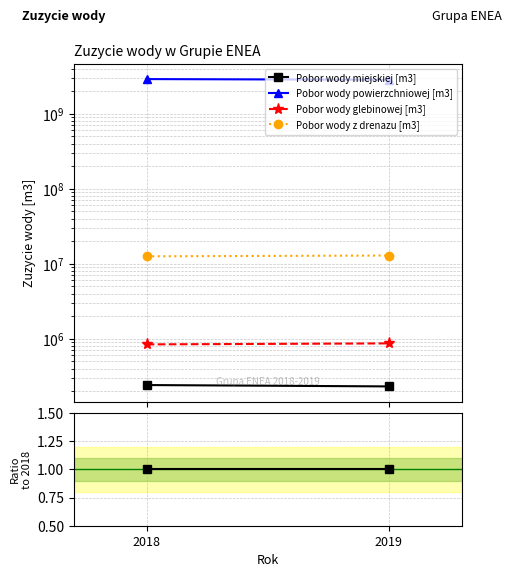

What is the value of the Pobor wody miejskiej [m3] point at the 1st from the left?

1.0